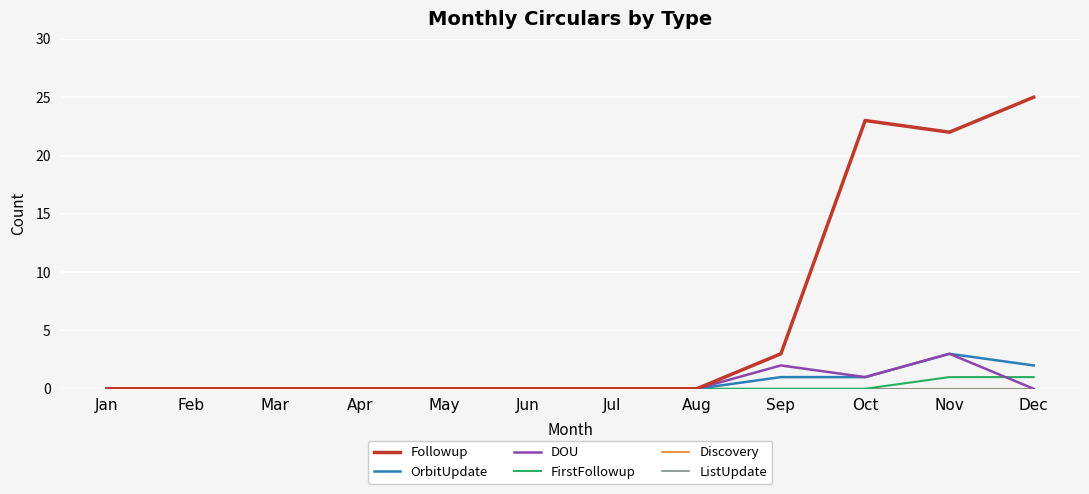

Count the DOU values in the range 0 to 1.

10